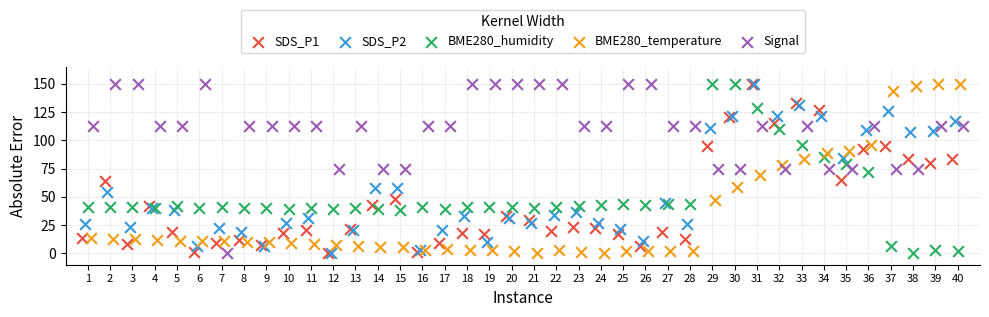

What are all the series names shown in the legend?

SDS_P1, SDS_P2, BME280_humidity, BME280_temperature, Signal